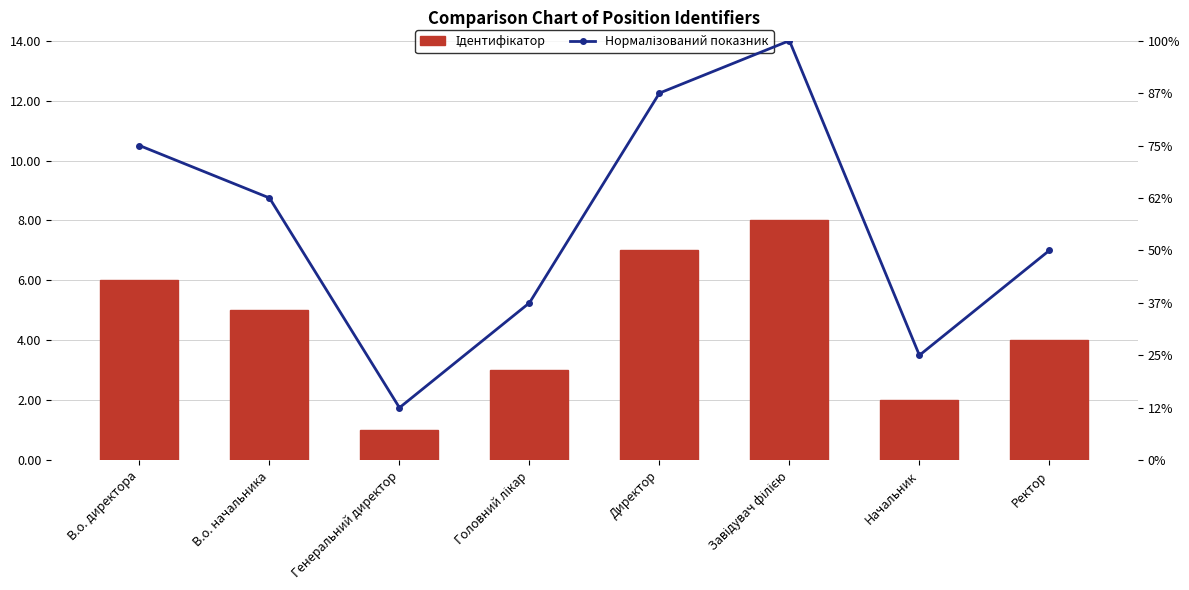

Does the chart contain any negative values?

No